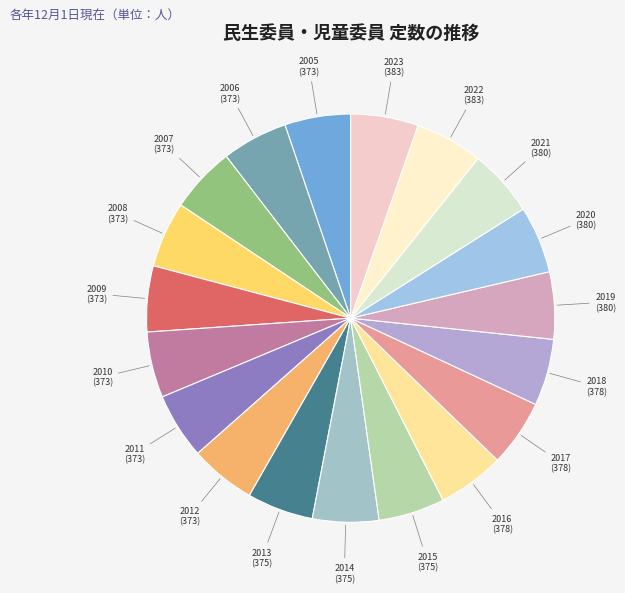

Is there a majority slice in this chart?

No